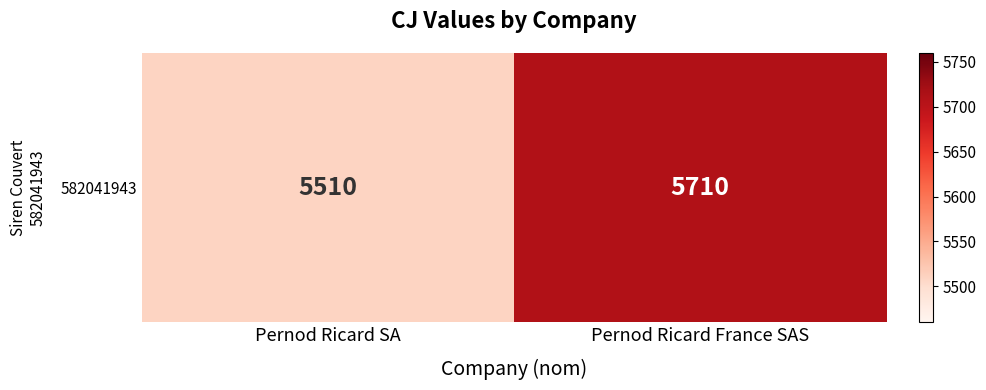

List the labels in order of value, largest first.

Pernod Ricard France SAS, Pernod Ricard SA